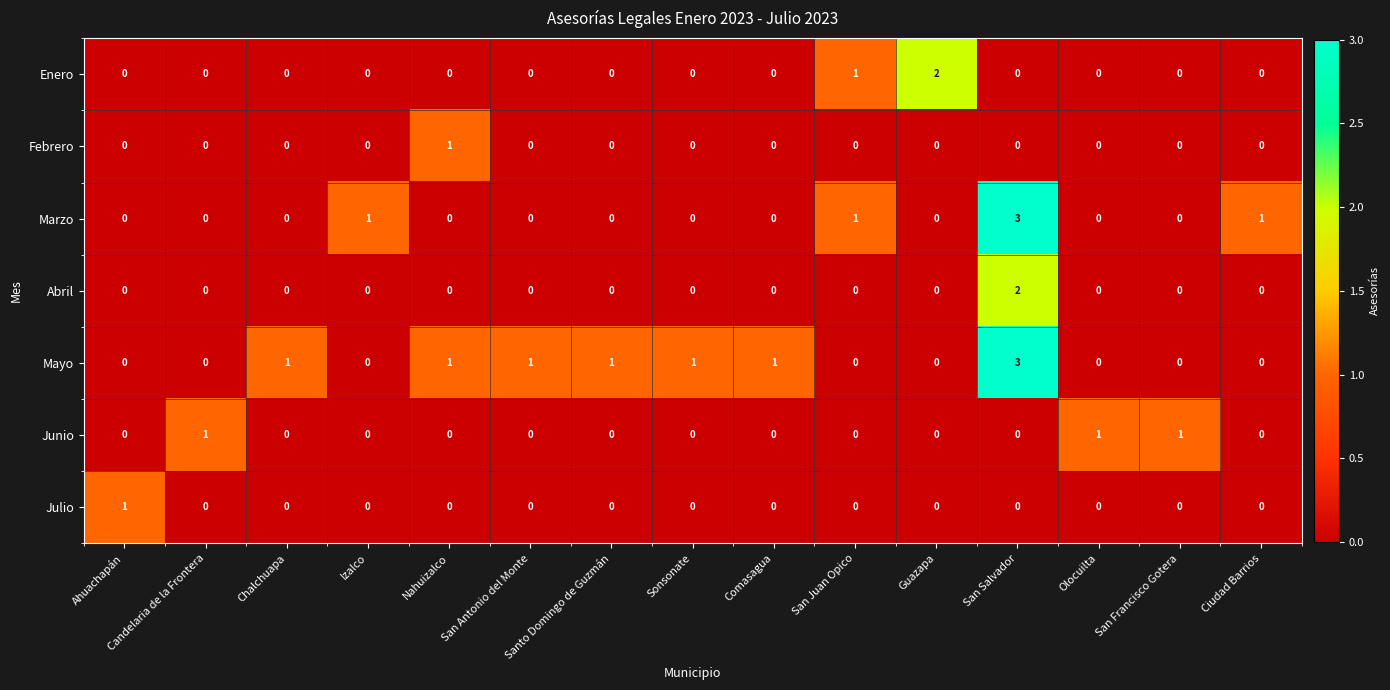

Which label corresponds to the largest value in the chart?

San Salvador